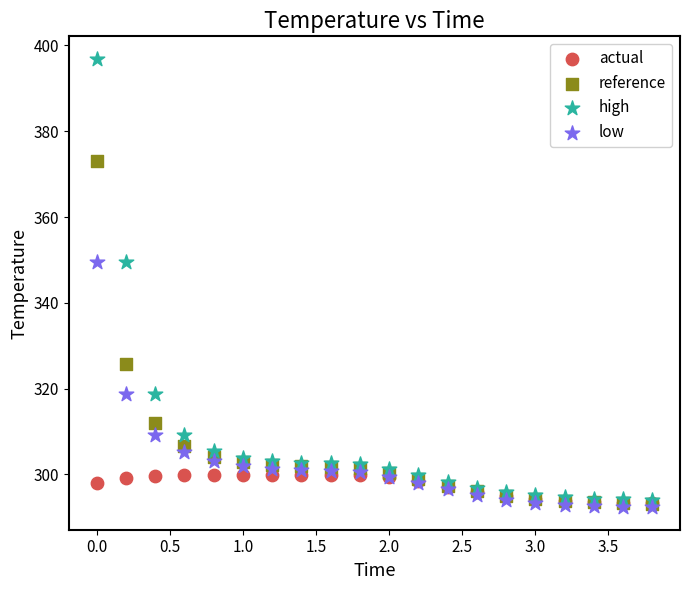

In the reference series, what Y value is closest to 333?

325.7